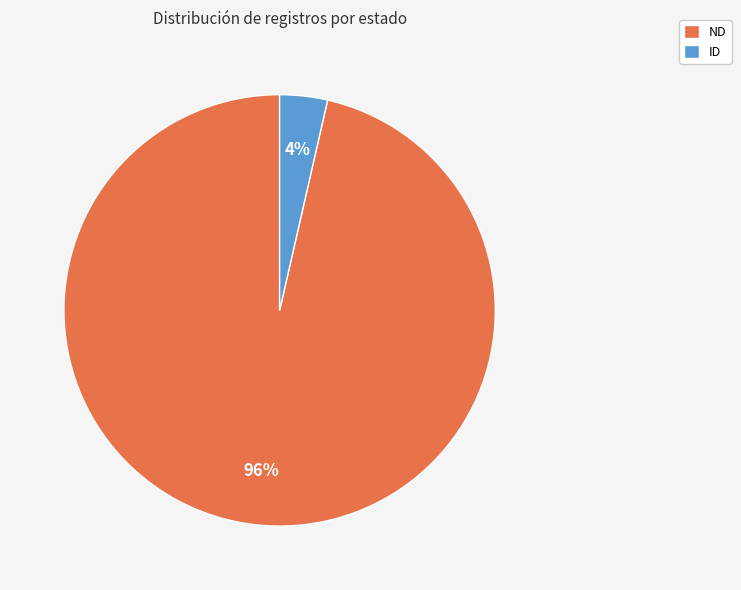

True or false: ND accounts for 89% of the total.

False